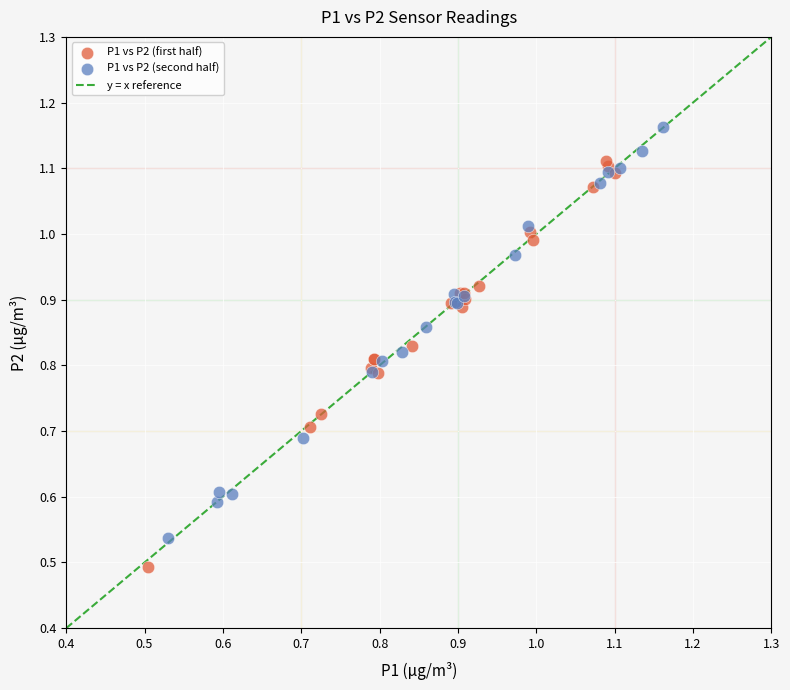

Which series reaches the maximum Y coordinate?

P1 vs P2 (second half)